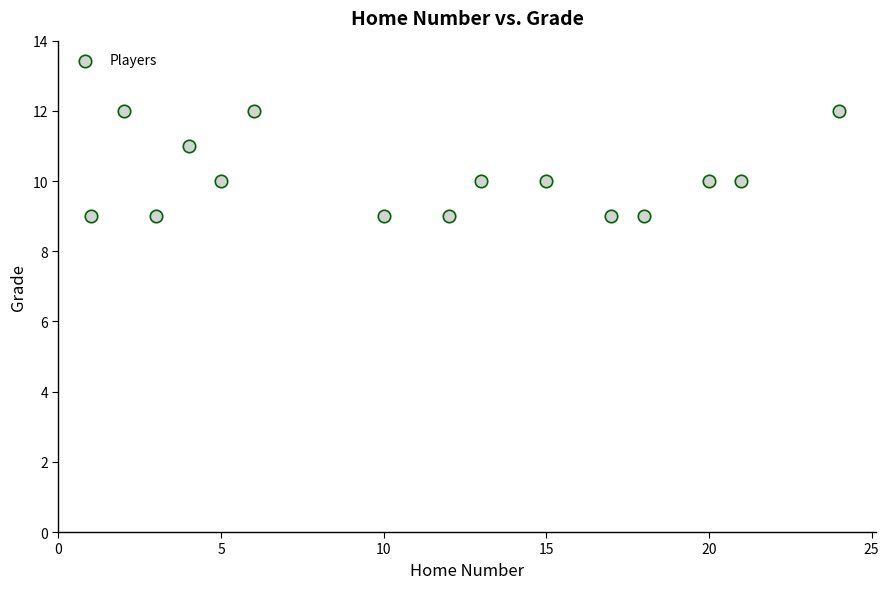

What is the range of X values (max minus min)?

23